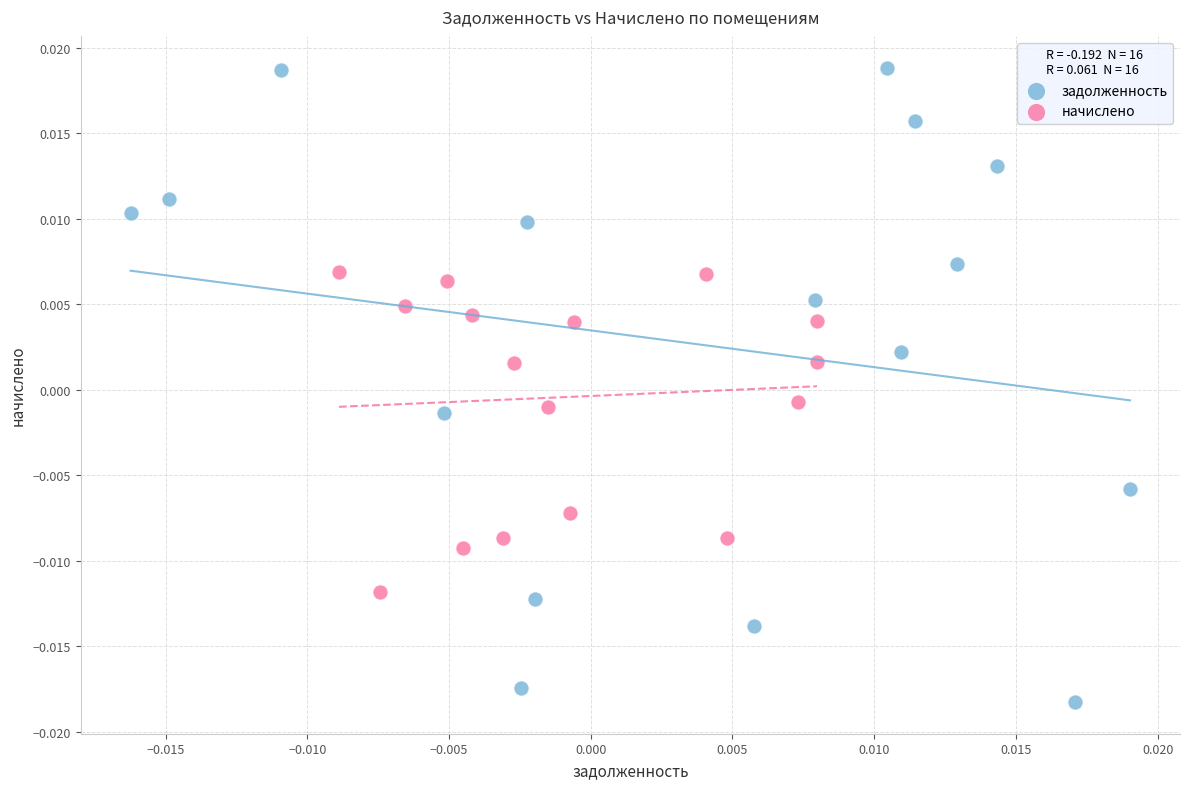

Which series contains the highest Y value?

задолженность